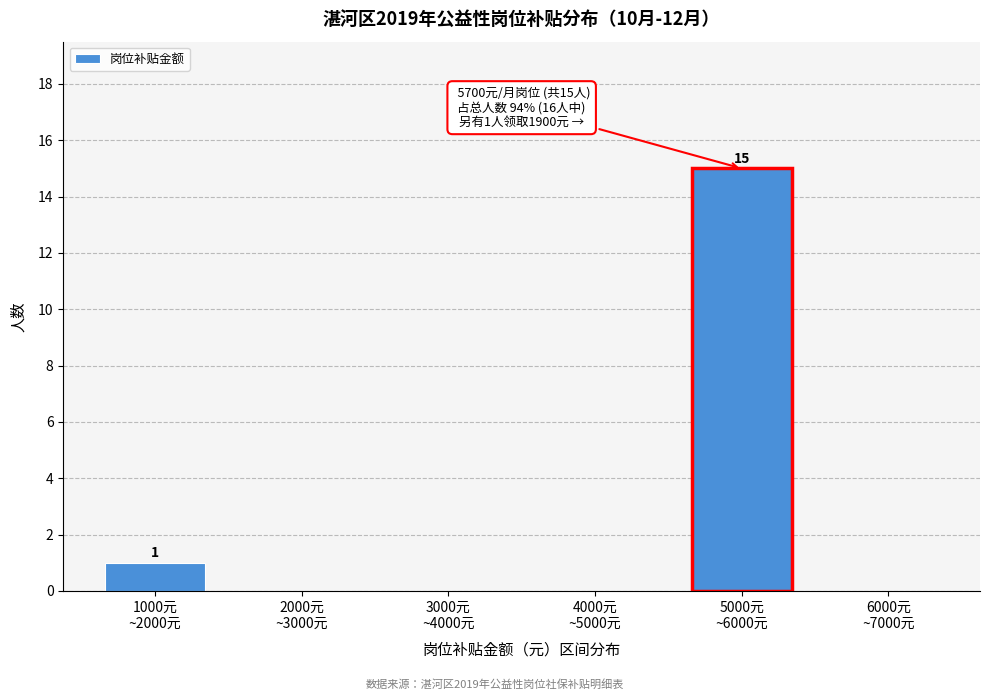

What is the sum of all values?

16